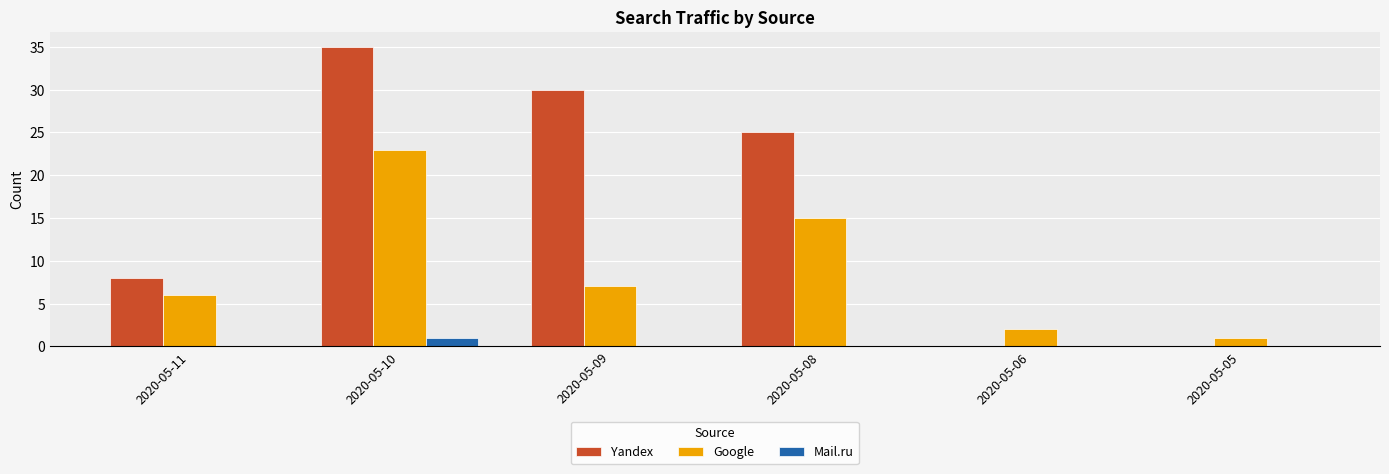

Are the bars grouped side by side (vs. stacked)?

Yes